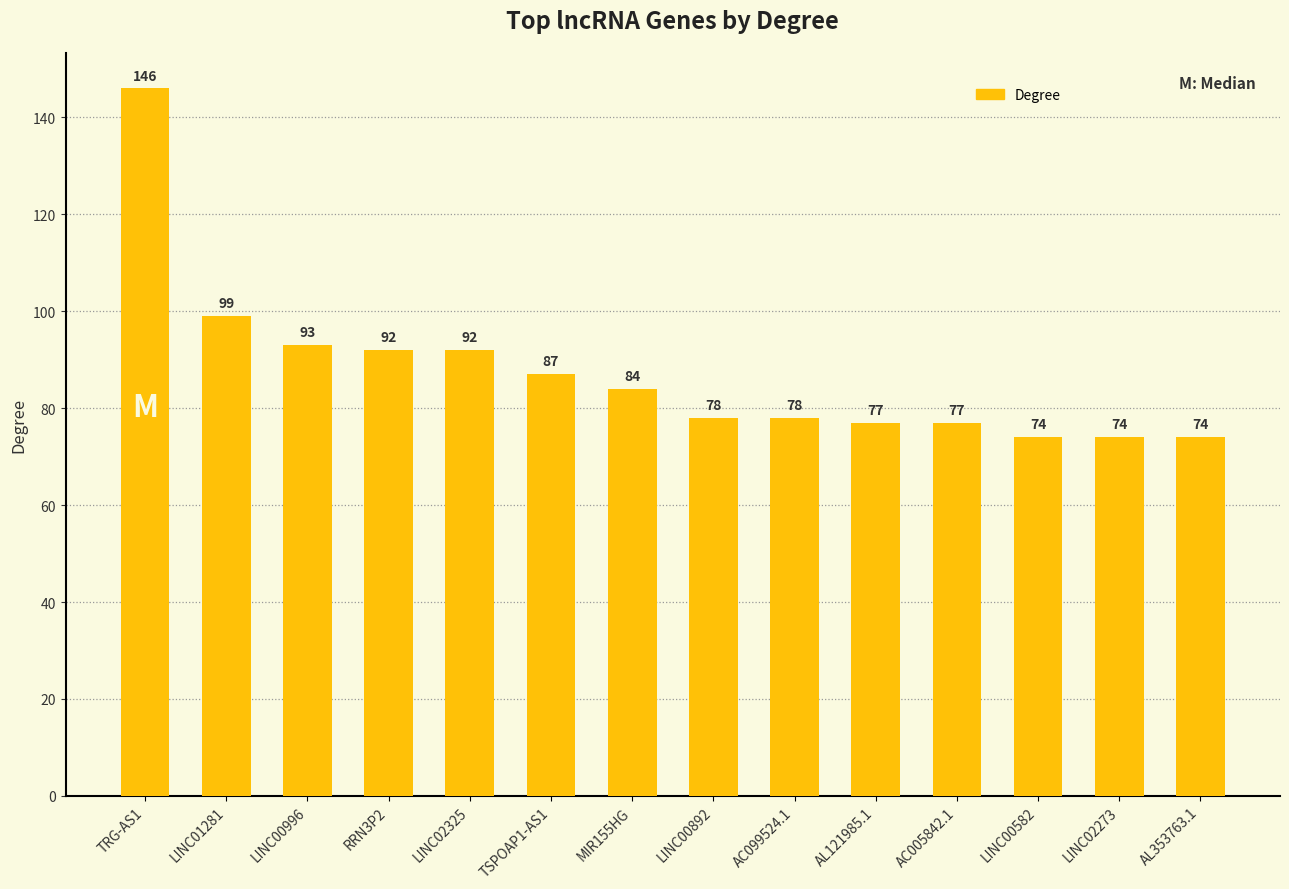

What is the label of the 7th bar from the left?

MIR155HG